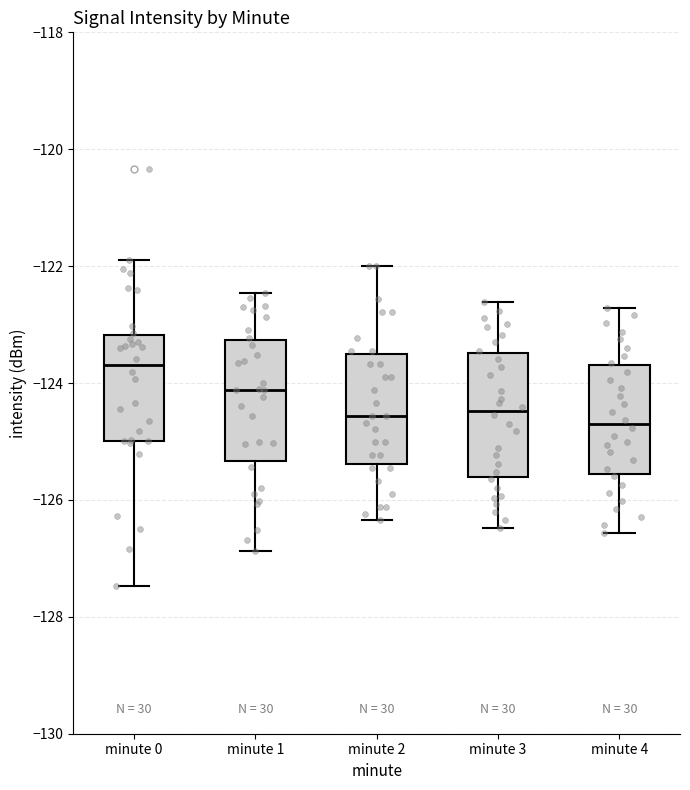

Reading left to right, transcribe this box plot: for each box, give where its median line is, the range the box spans, and where its two whiskers end, as read against the y-axis. The values are not printed on the chart, so give them approximately, as read against the axis.

minute 0: median -123.6, box -125.0 to -123.2, whiskers -127.4 to -121.8
minute 1: median -124.2, box -125.4 to -123.2, whiskers -126.8 to -122.4
minute 2: median -124.6, box -125.4 to -123.6, whiskers -126.4 to -122.0
minute 3: median -124.4, box -125.6 to -123.4, whiskers -126.4 to -122.6
minute 4: median -124.8, box -125.6 to -123.6, whiskers -126.6 to -122.8